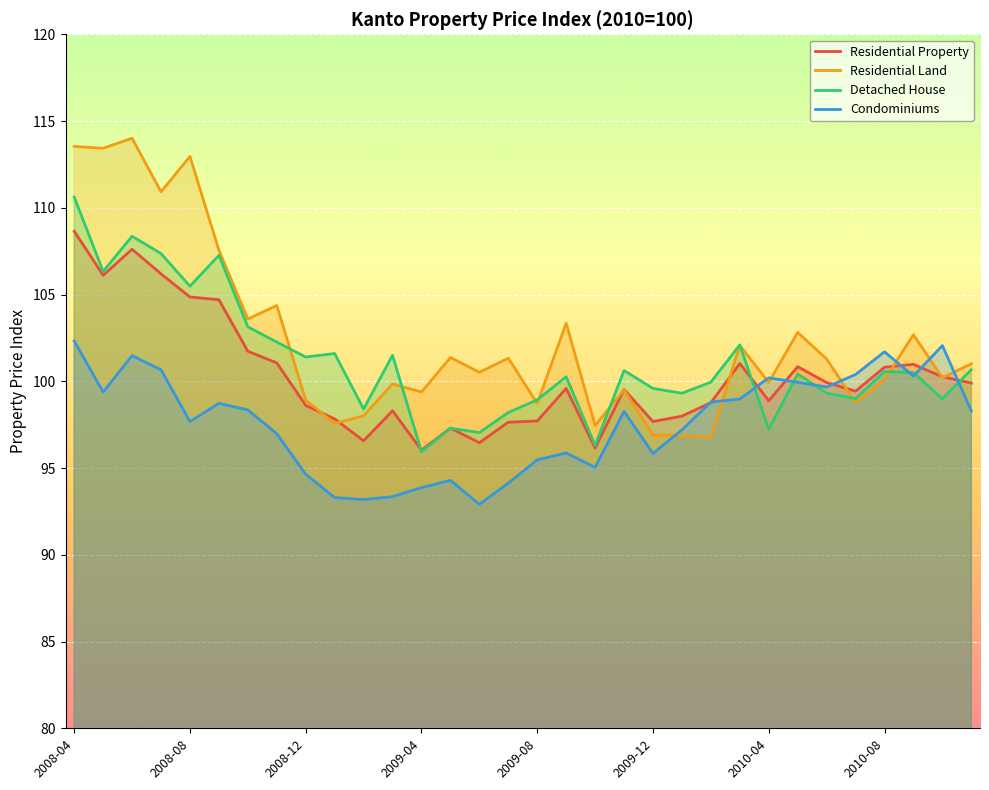

How many lines are shown in the chart?

4